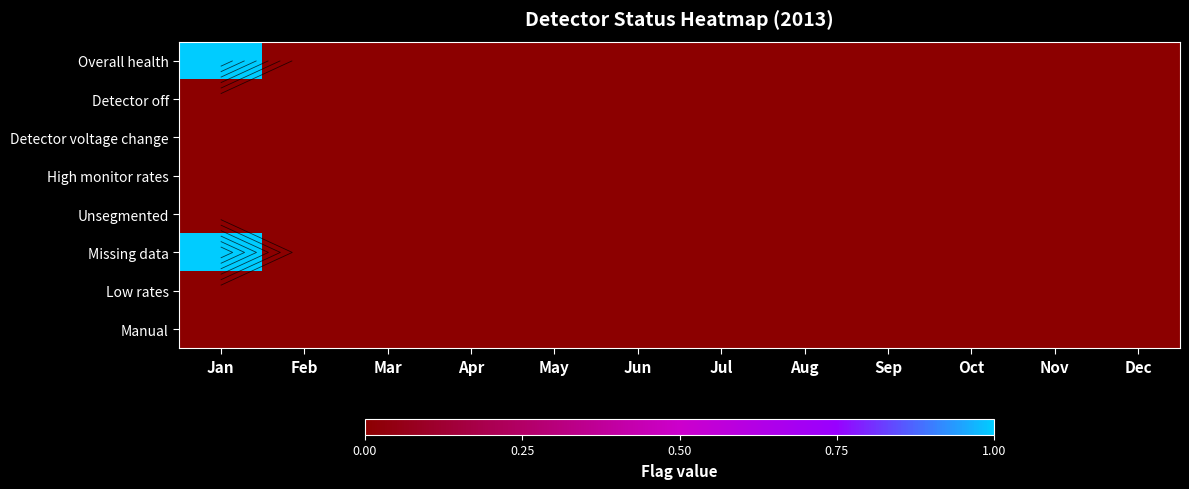

Count the Missing data values in the range 0 to 1.

12